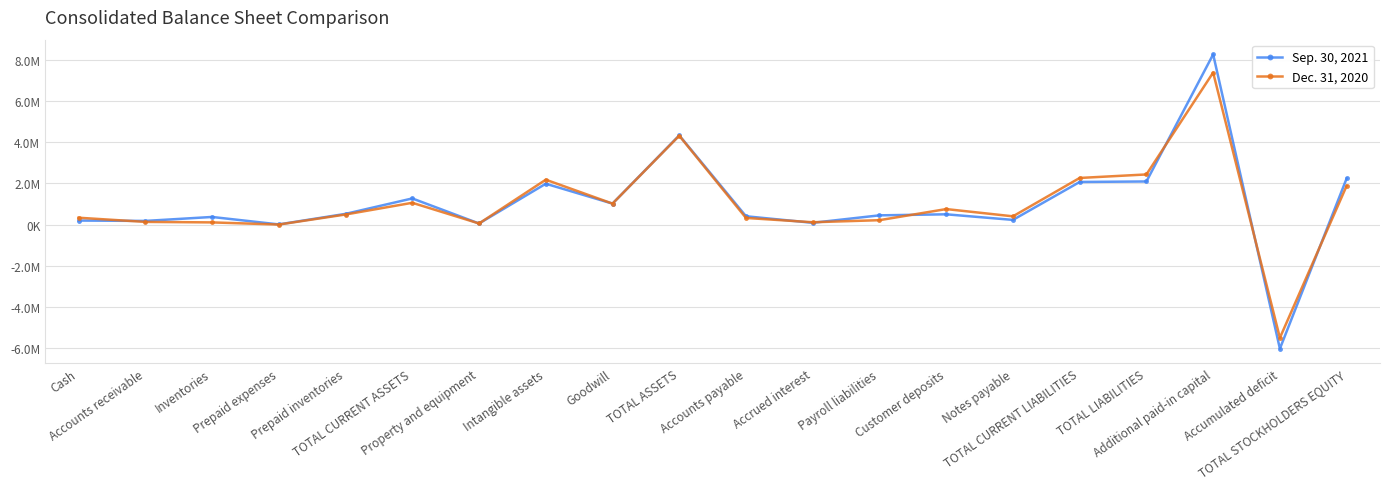

What are all the series names shown in the legend?

Sep. 30, 2021, Dec. 31, 2020